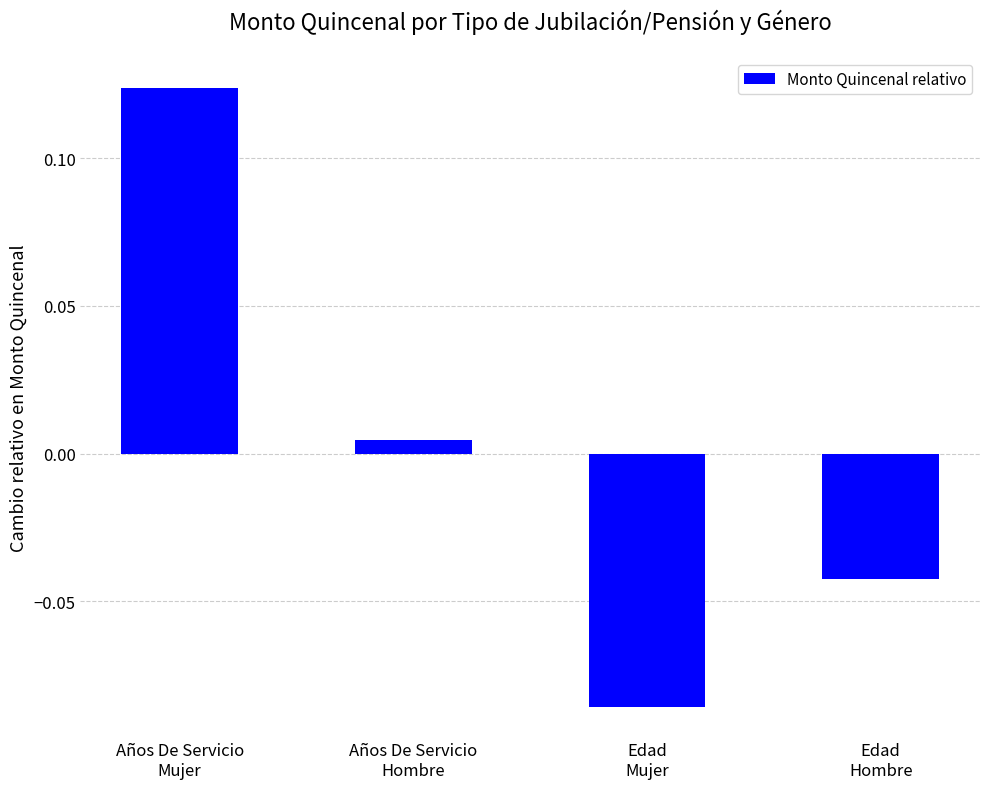

At which category does the chart reach its minimum across all series?

Edad
Mujer